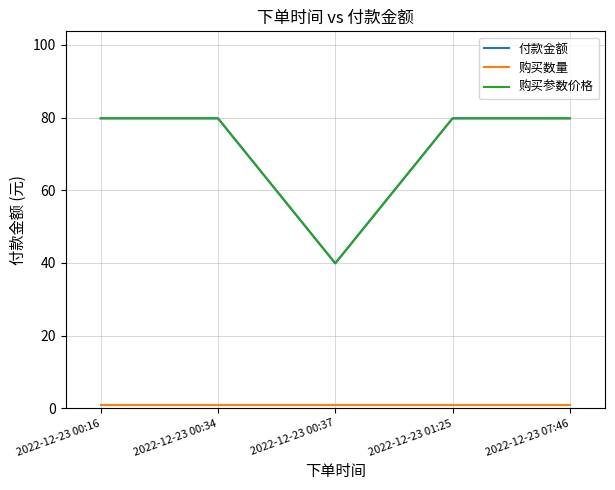

What is the value of the 购买数量 point at the 3rd from the left?

1.0